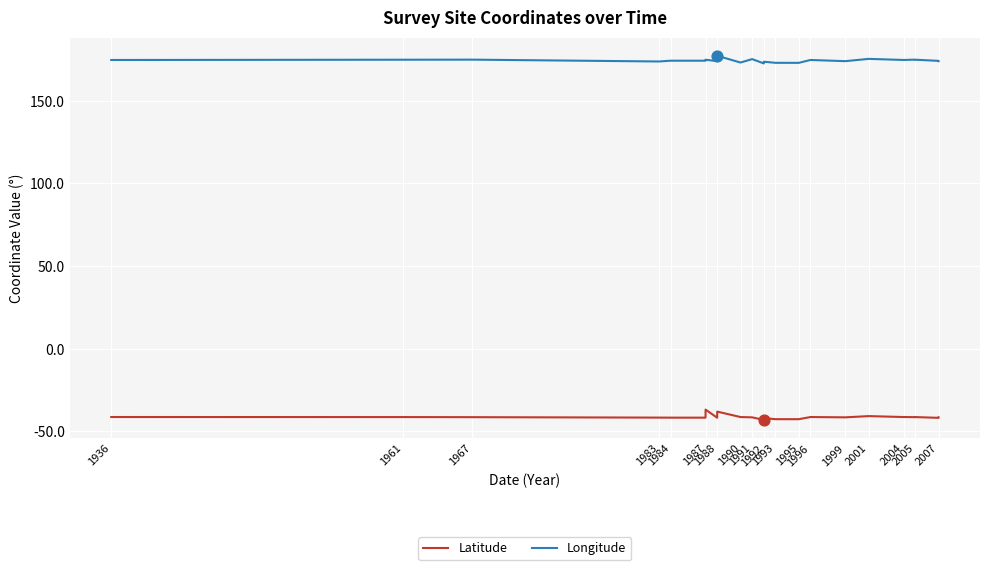

At how many categories does at least one series exceed 91?

23